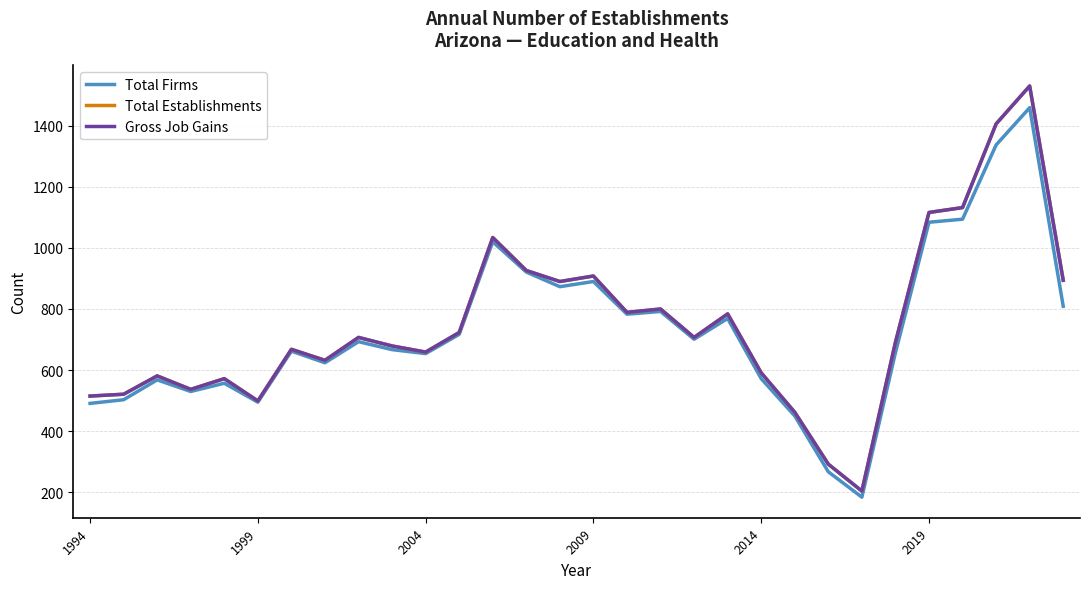

Does the chart display data point markers on the line(s)?

No